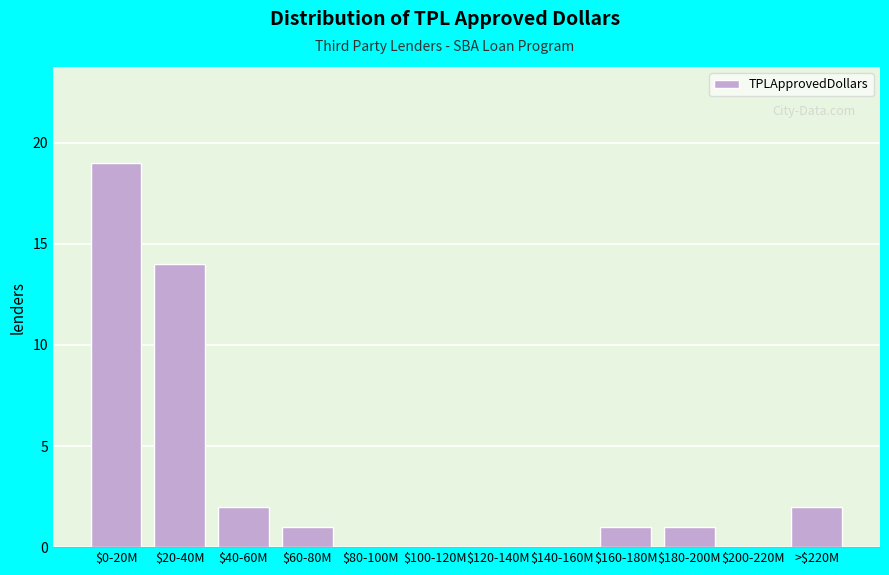

At which label is the value closest to 9?

$20-40M